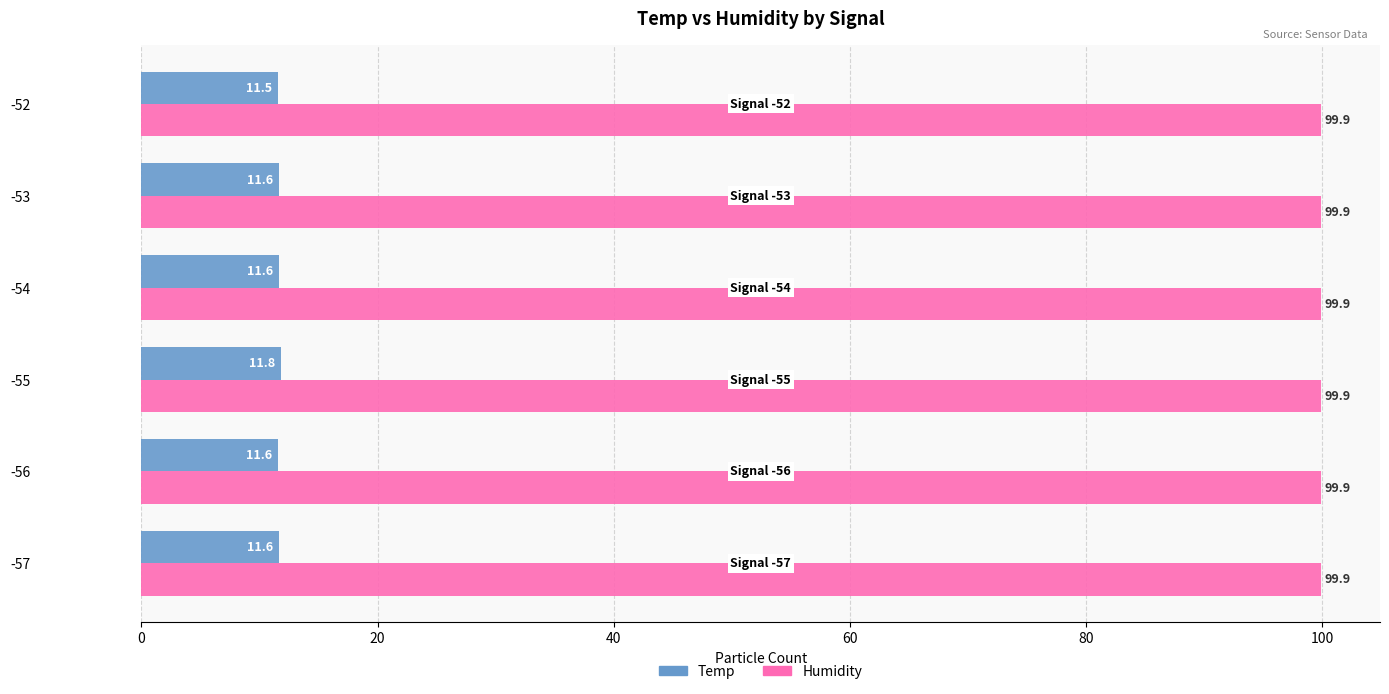

What is the average value of the Humidity series?

99.9